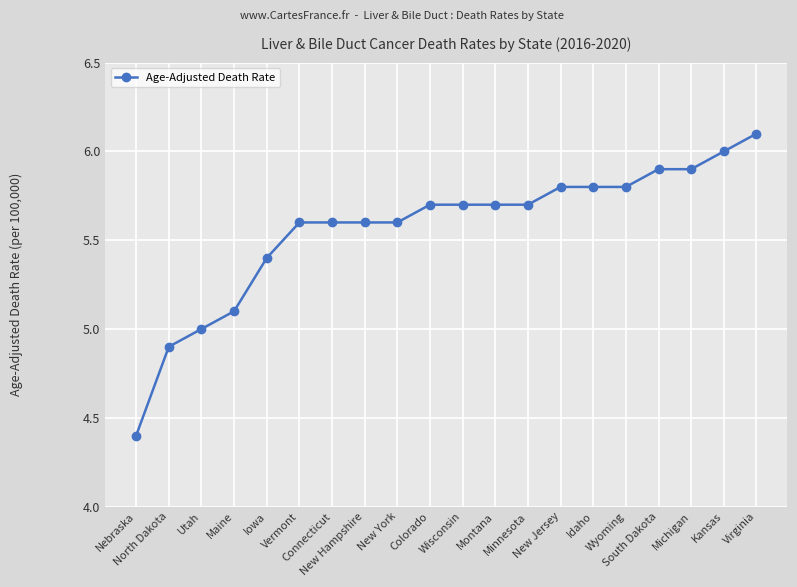

Read the value at Montana.

5.7